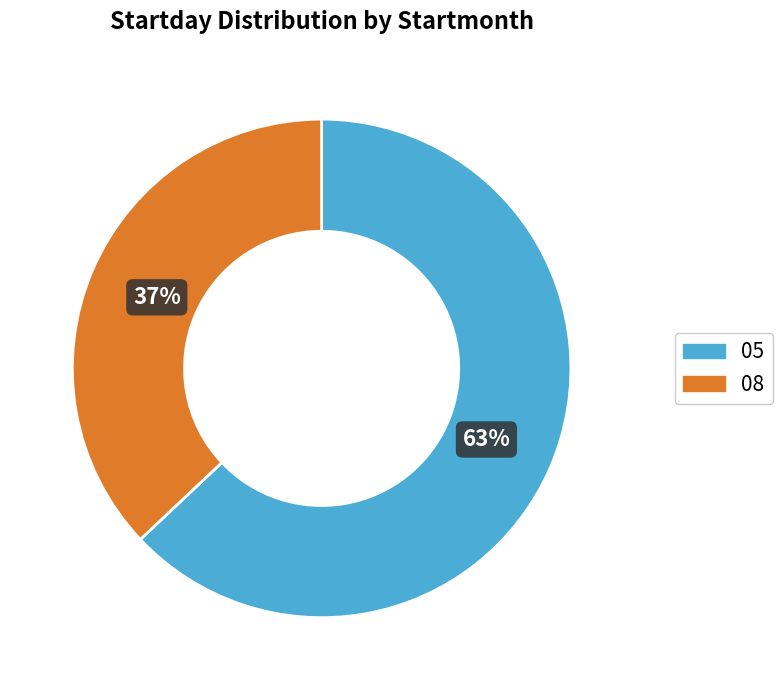

Does 08 represent more than half of the total?

No